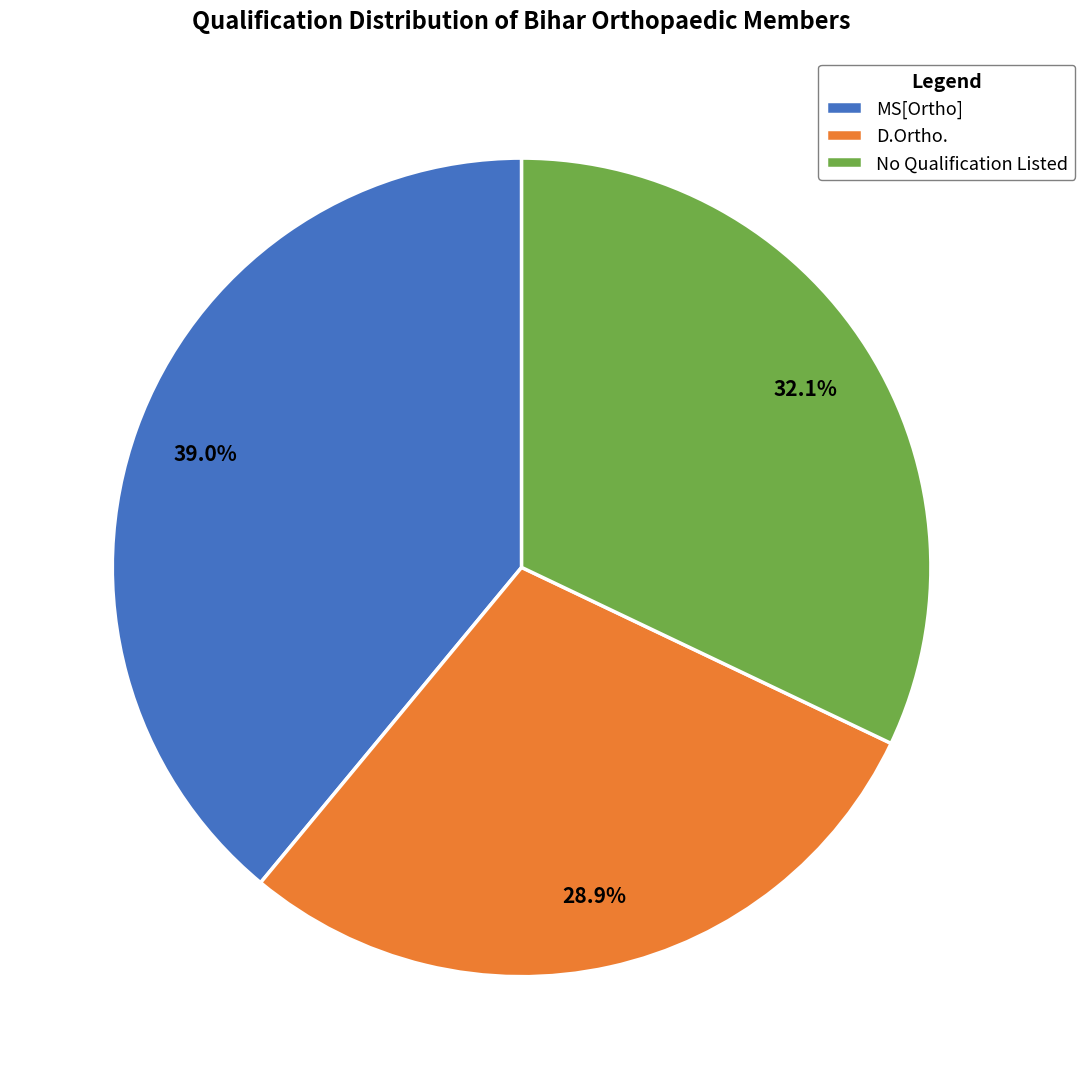

Which slice is the largest?

MS[Ortho]